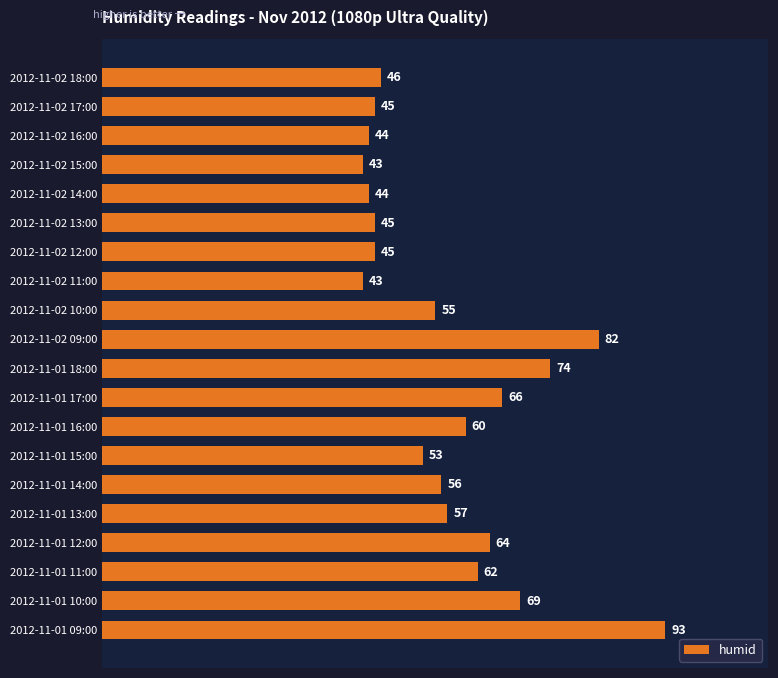

What is the difference between the maximum and minimum values?

50